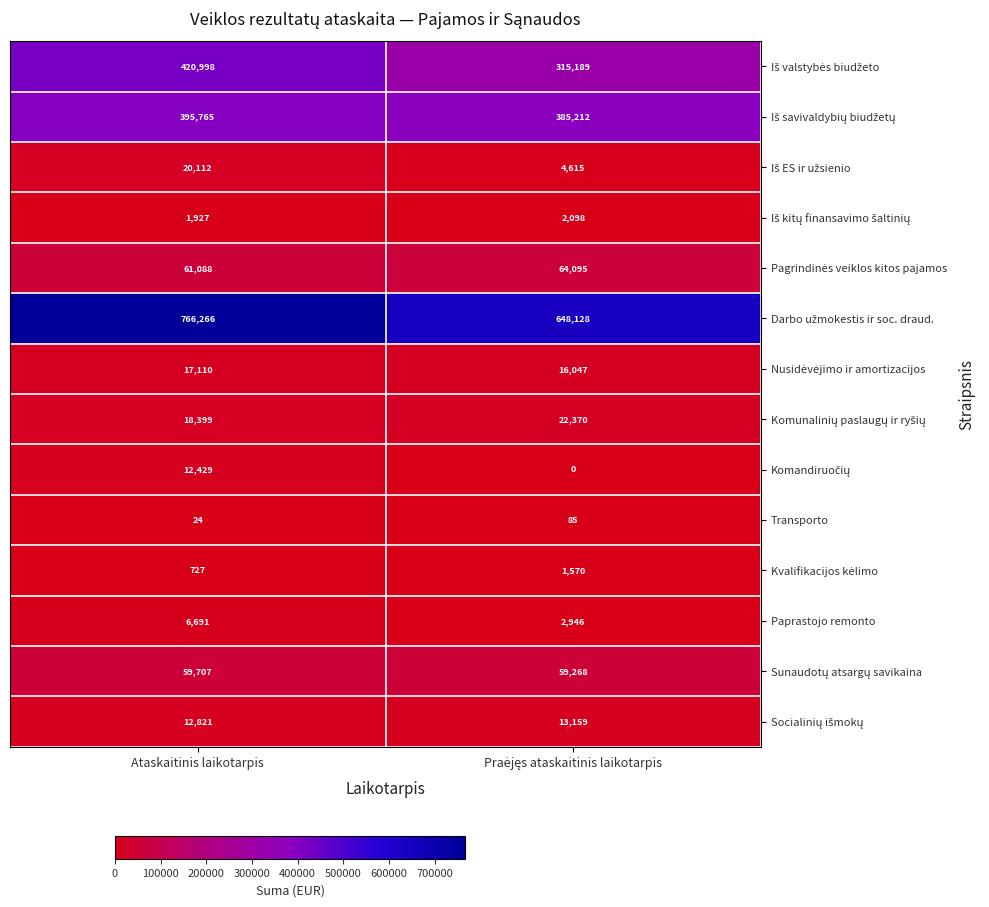

The value of Paprastojo remonto at Ataskaitinis laikotarpis is 6691. True or false?

True